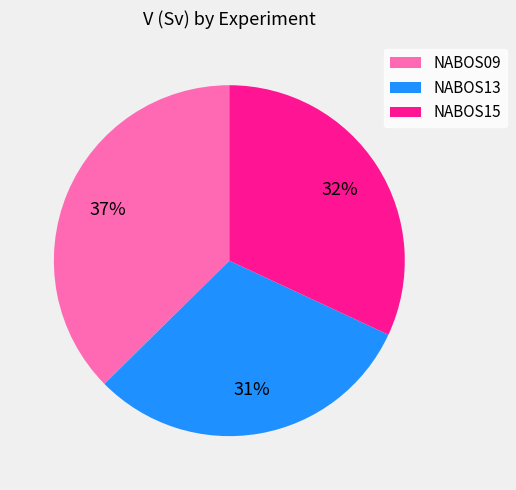

Do NABOS13 and NABOS09 together represent more than half of the pie?

Yes